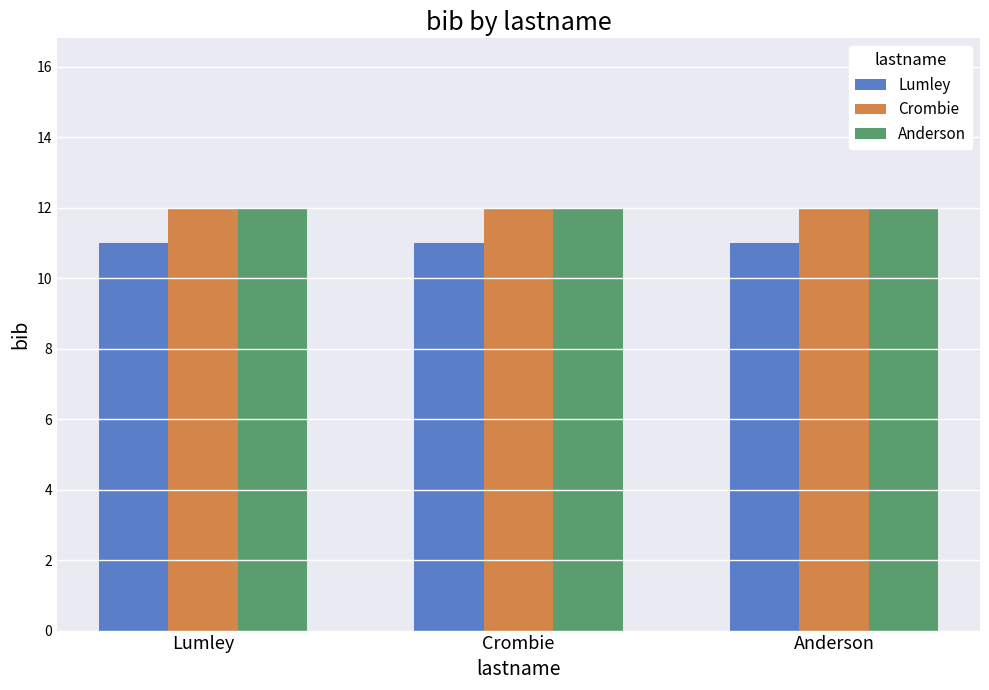

Reading left to right, extract all data points from this chart.

Lumley: 11	11	11
Crombie: 12	12	12
Anderson: 12	12	12